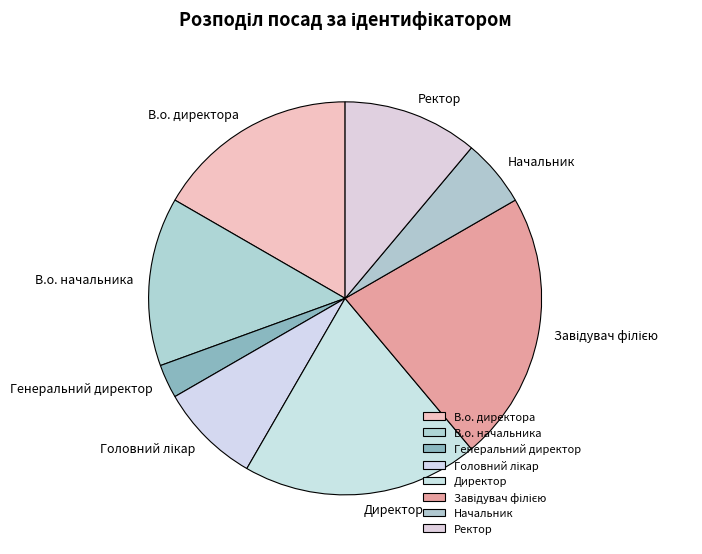

Which category has the smallest portion of the pie?

Генеральний директор